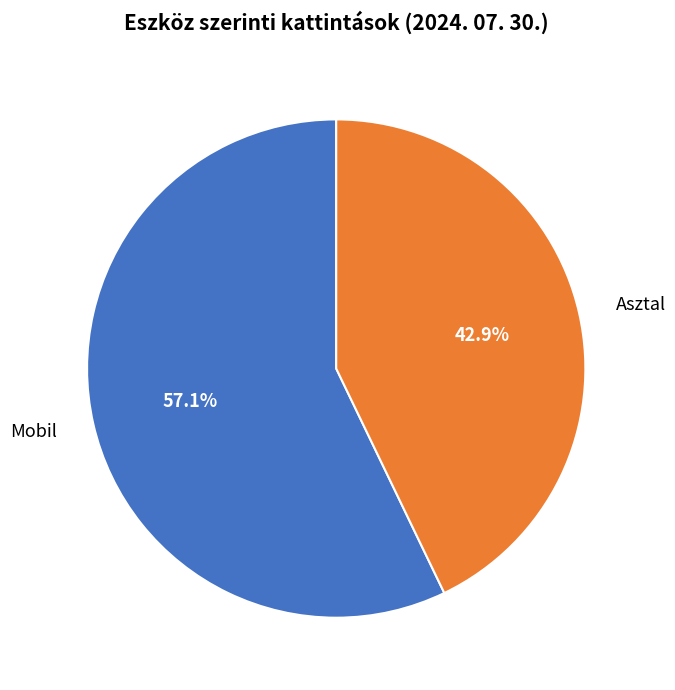

Is there a majority slice in this chart?

Yes